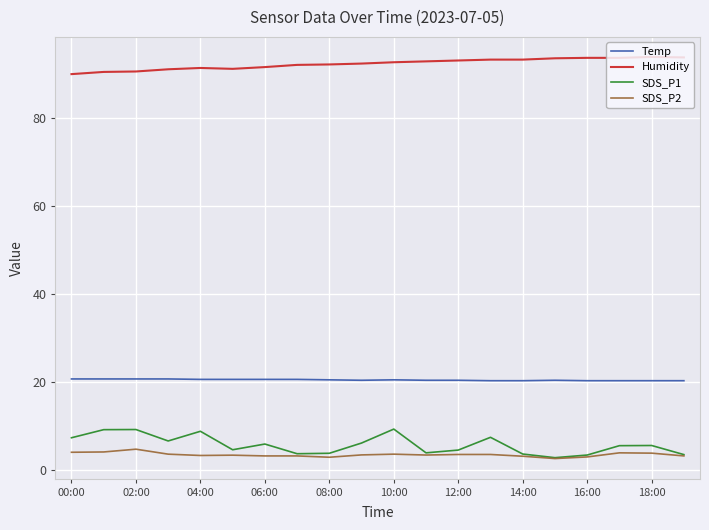

What is the greatest value displayed?

93.9